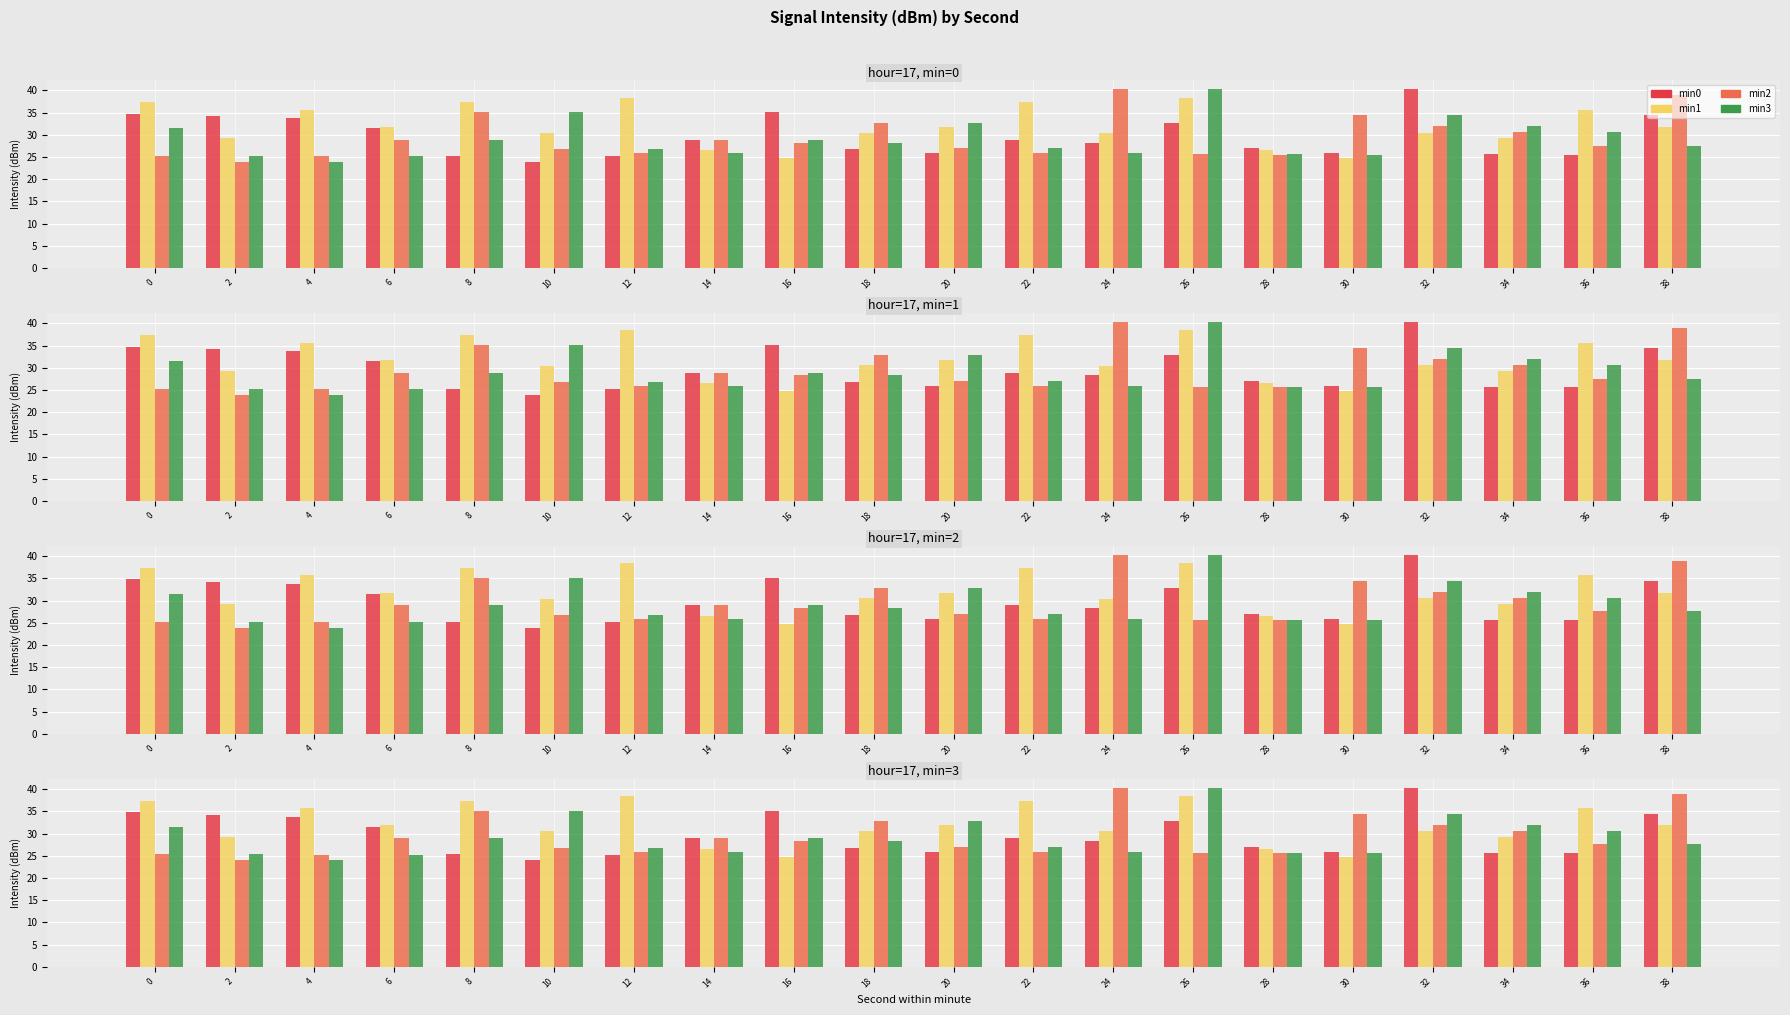

The value of min1 at 32 is 30.5. True or false?

True